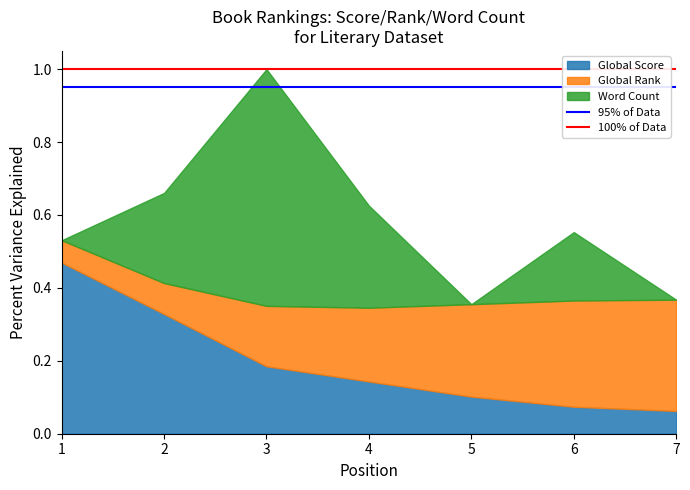

True or false: 95% of Data has a value of 0.9 at 2.

True